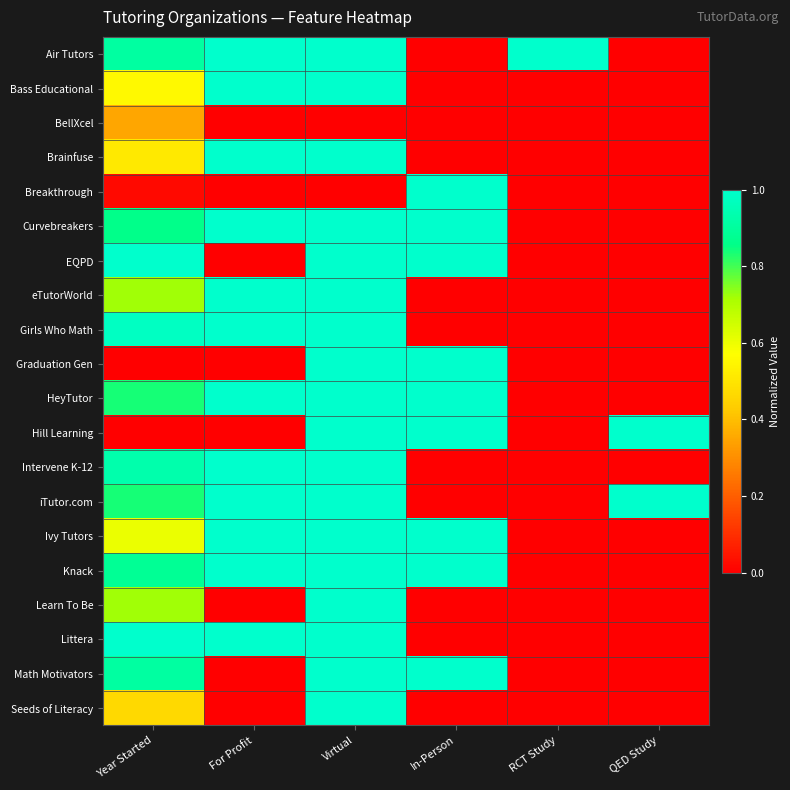

Between Year Started and RCT Study, which series saw the biggest shift?

EQPD